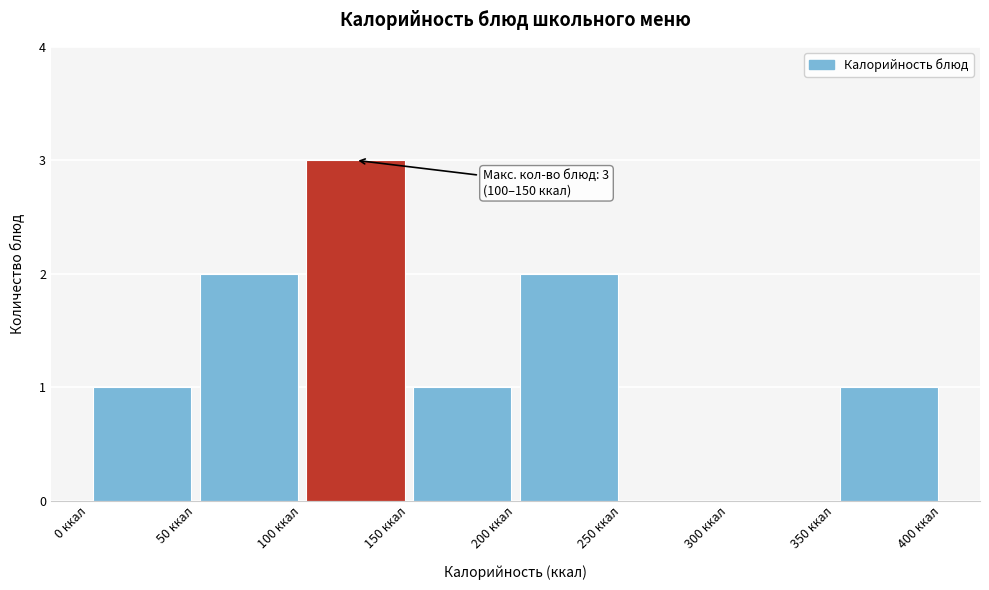

Over which range of the x-axis is the bar tallest?

100 to 150